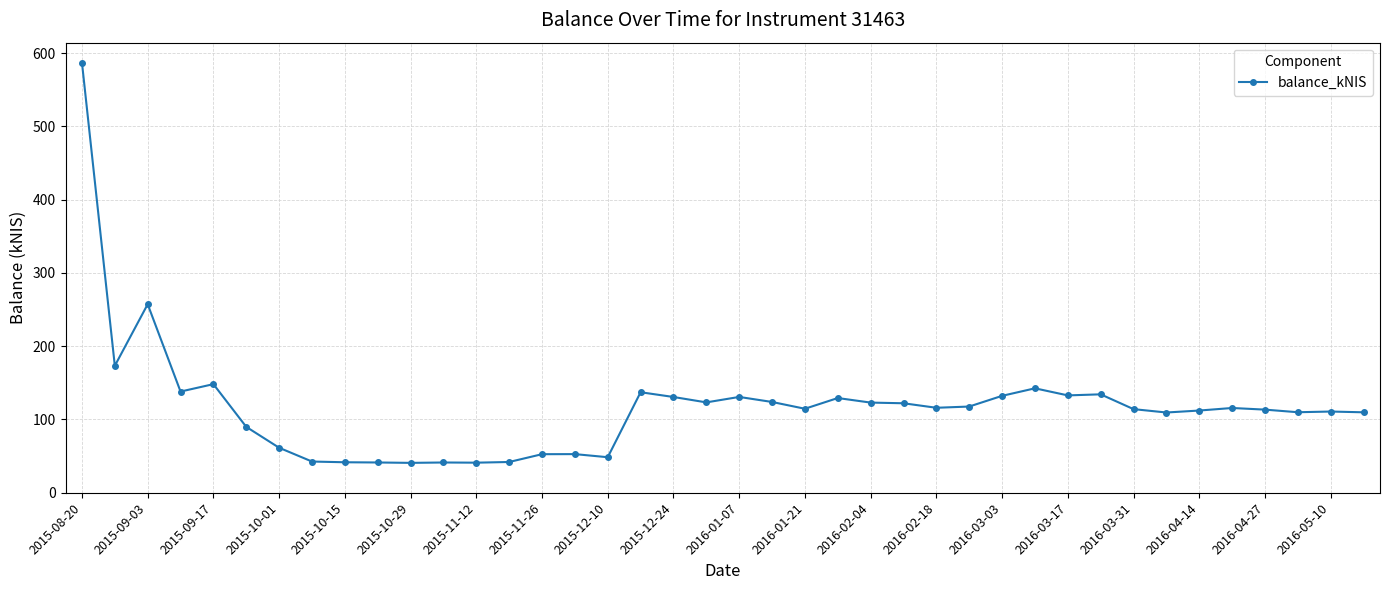

What is the difference between the maximum and minimum values?

546.3